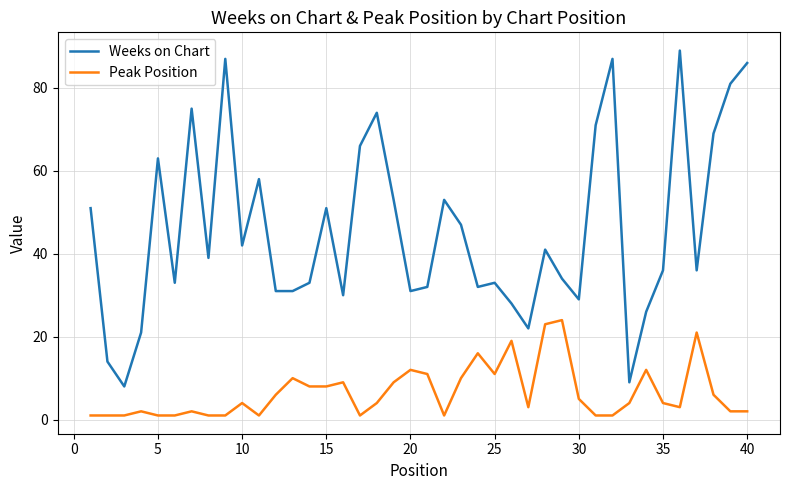

True or false: Weeks on Chart and Peak Position intersect in this chart.

False